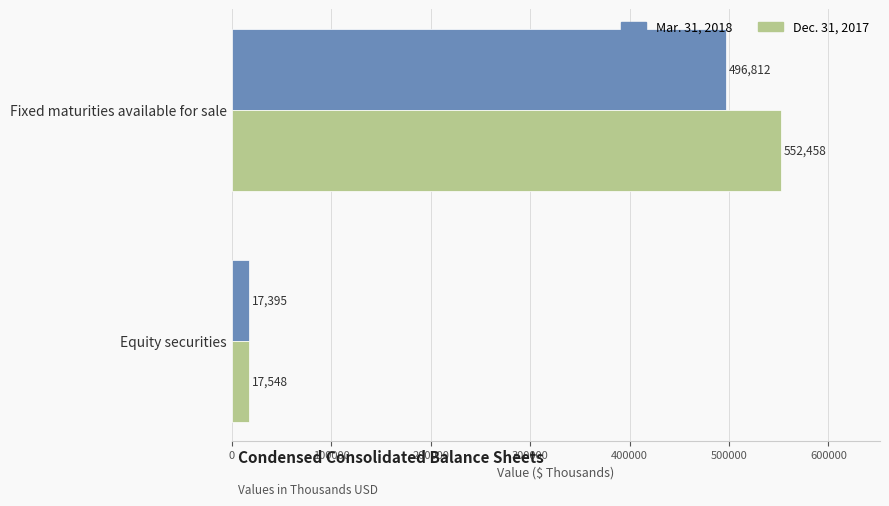

Rank the categories by Mar. 31, 2018 value from lowest to highest.

Equity securities, Fixed maturities available for sale